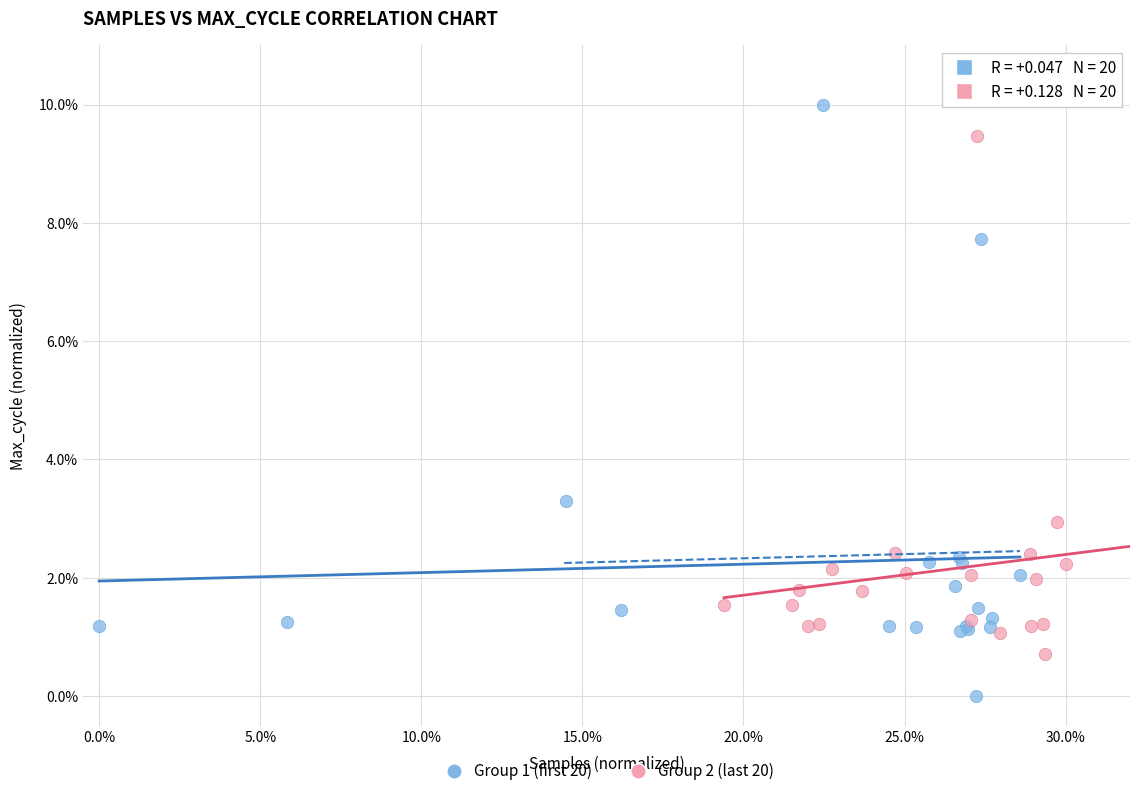

Which series has the widest spread of Y values?

Group 1 (first 20)